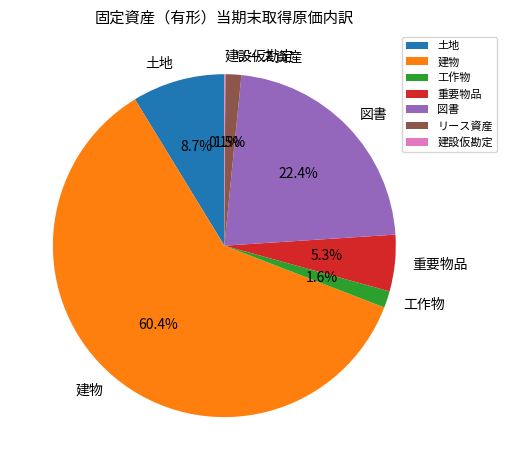

What is the total percentage of リース資産 and 図書?

23.9%